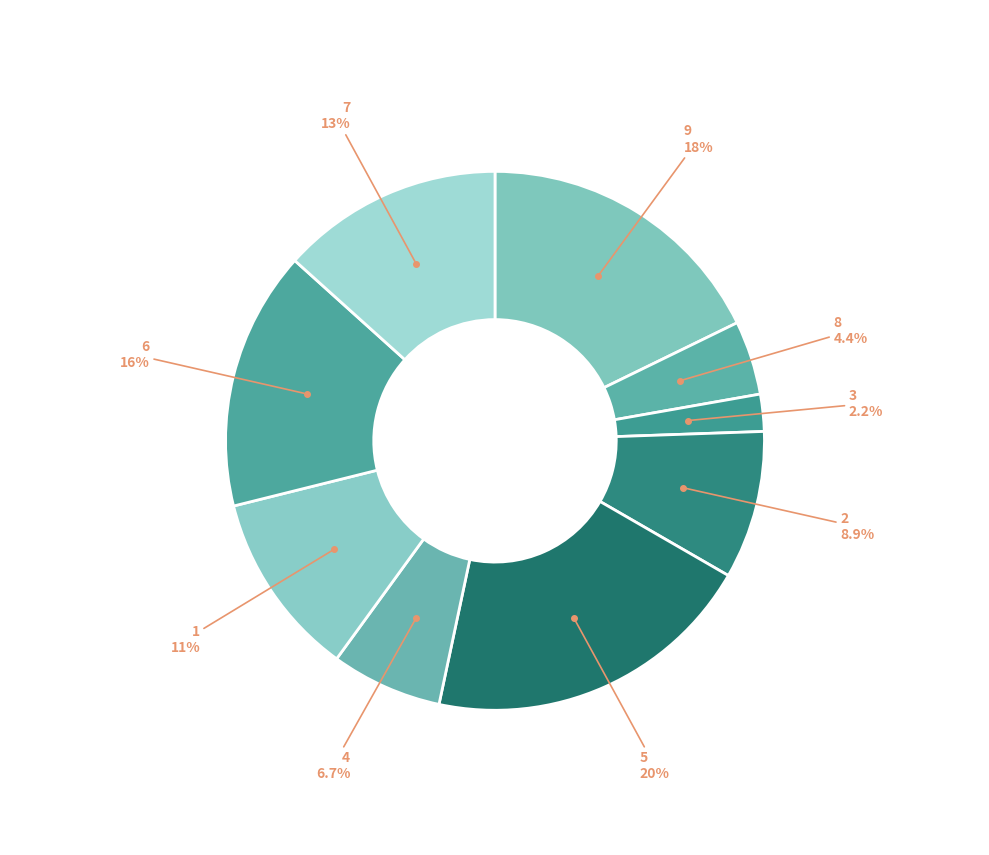

How many slices are in this pie chart?

9